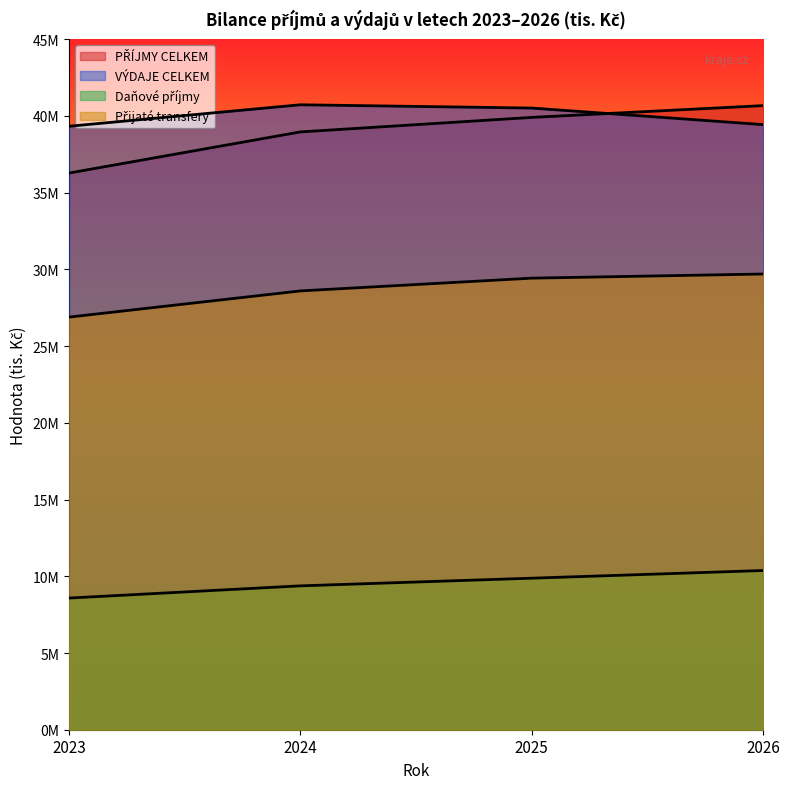

How many lines are shown in the chart?

4